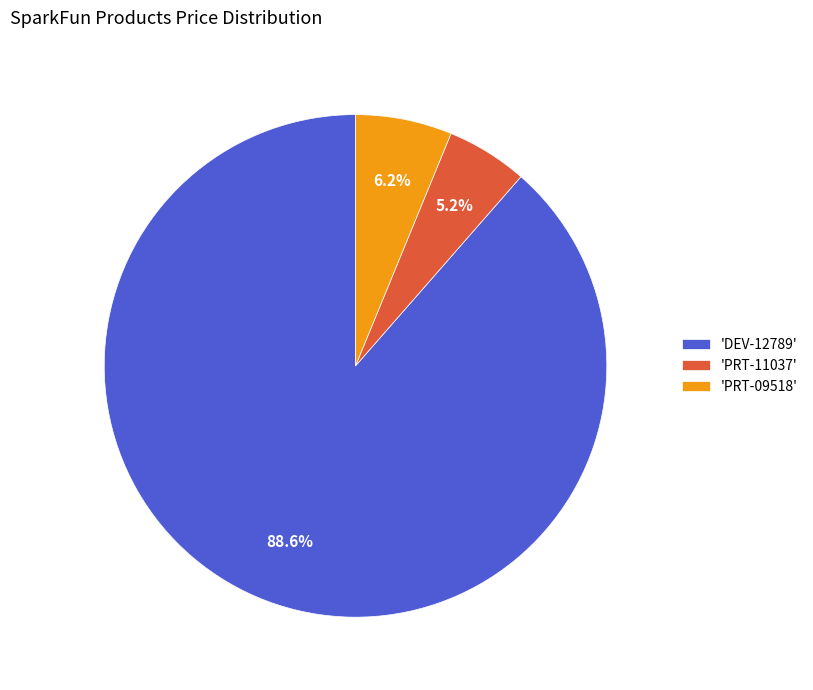

Which slice is the smallest?

'PRT-11037'